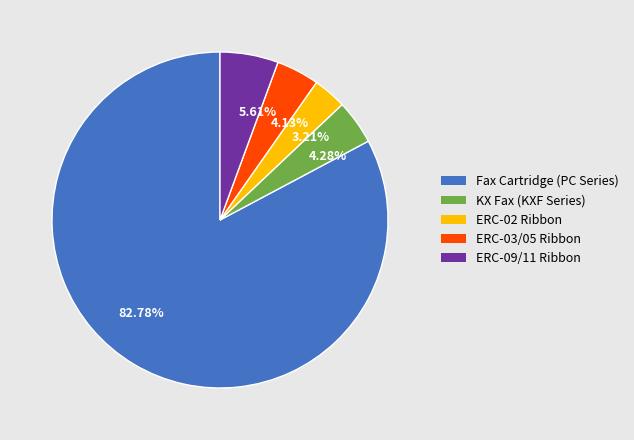

What is the smallest slice in the pie chart?

ERC-02 Ribbon